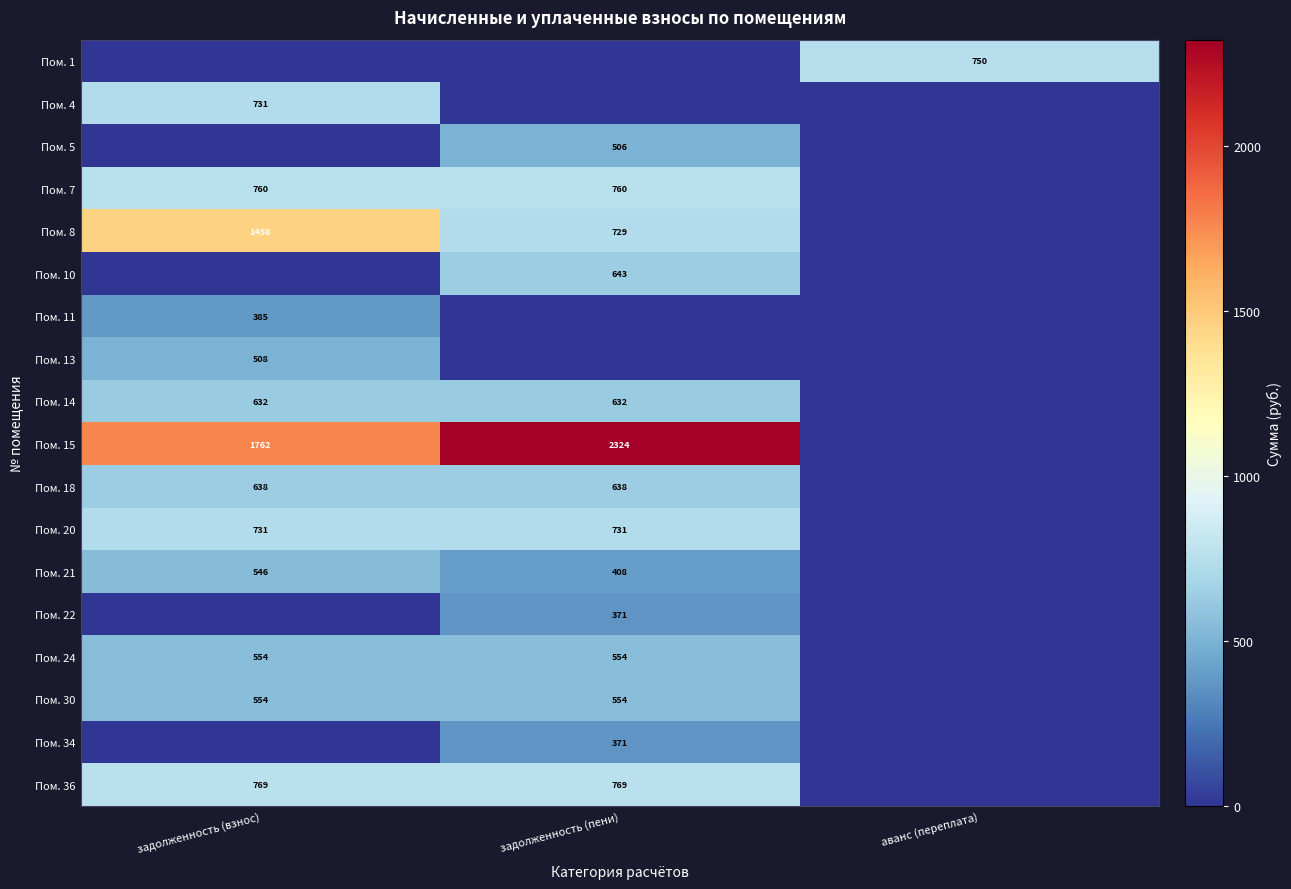

True or false: Пом. 10 has a value of 1059 at задолженность (пени).

False